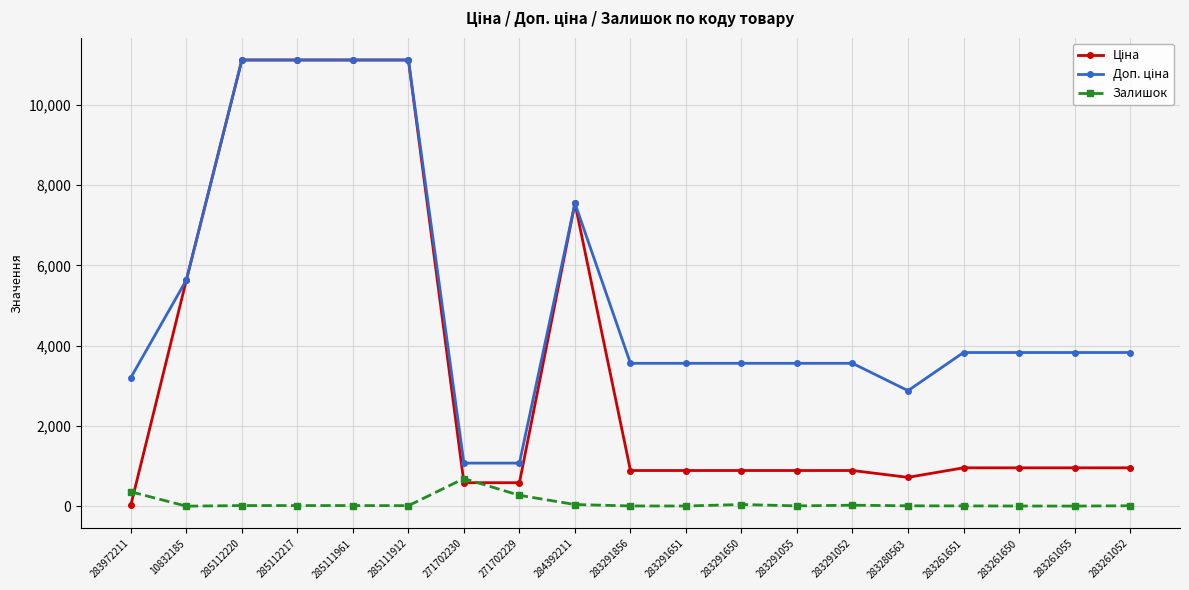

What is the maximum value shown in the chart?

11113.6